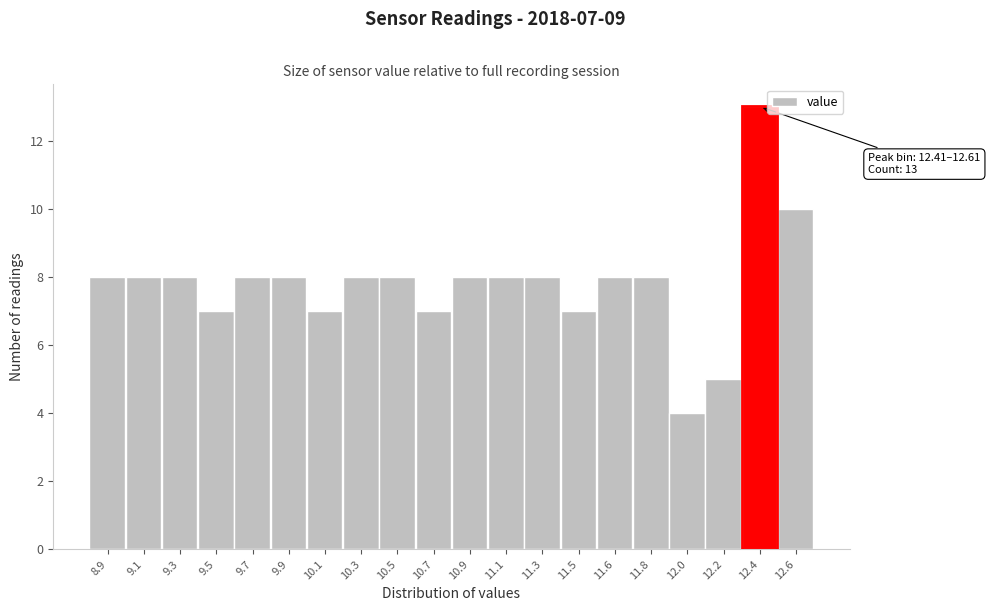

Reading right to left, extract all data points from this chart.

12.6=10	12.4=13	12.2=5	12.0=4	11.8=8	11.6=8	11.5=7	11.3=8	11.1=8	10.9=8	10.7=7	10.5=8	10.3=8	10.1=7	9.9=8	9.7=8	9.5=7	9.3=8	9.1=8	8.9=8